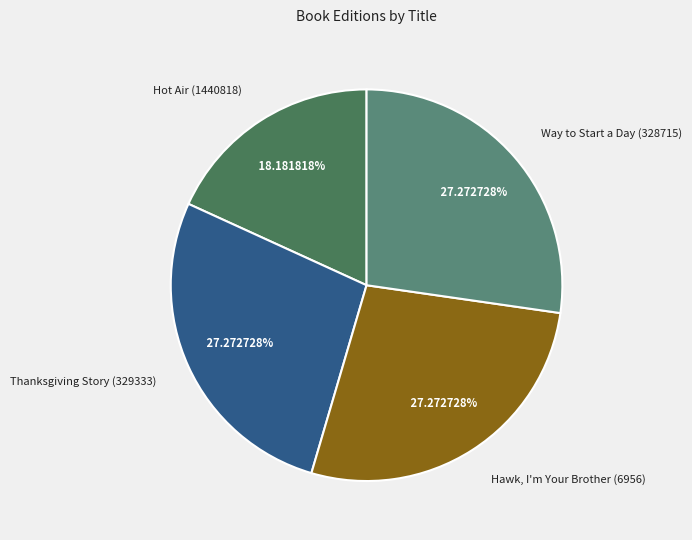

To the nearest percent, what is the combined percentage of Thanksgiving Story (329333) and Way to Start a Day (328715)?

55%